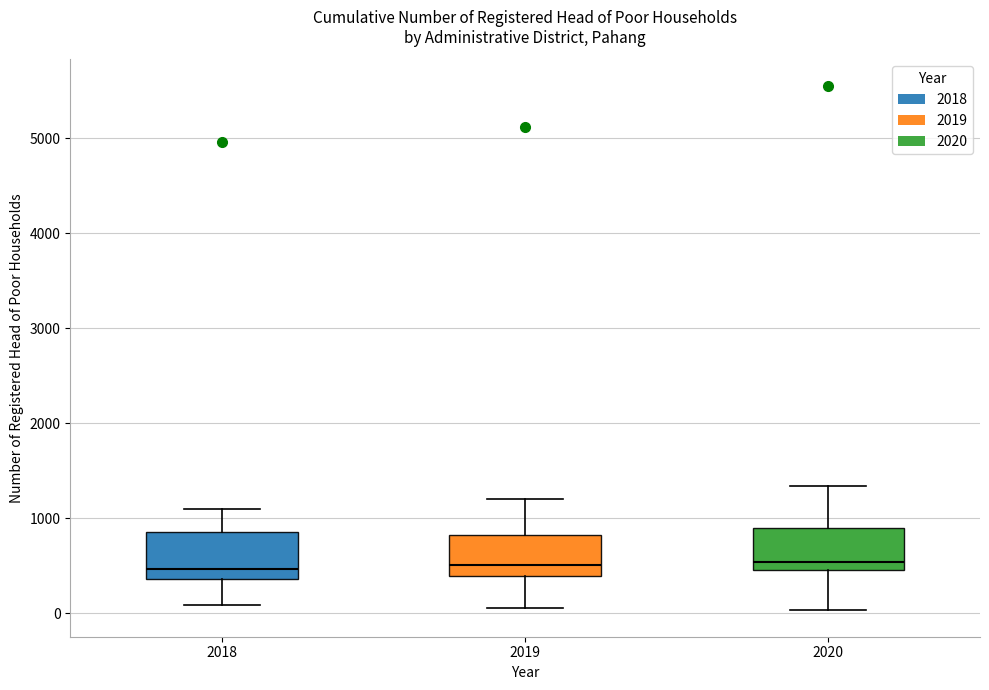

Reading left to right, transcribe this box plot: for each box, give where its median line is, the range the box spans, and where its two whiskers end, as read against the y-axis. The values are not printed on the chart, so give them approximately, as read against the axis.

2018: median 500, box 400 to 900, whiskers 100 to 1100
2019: median 500, box 400 to 800, whiskers 100 to 1200
2020: median 500 (just above the box's lower edge), box 500 to 900, whiskers 0 to 1300